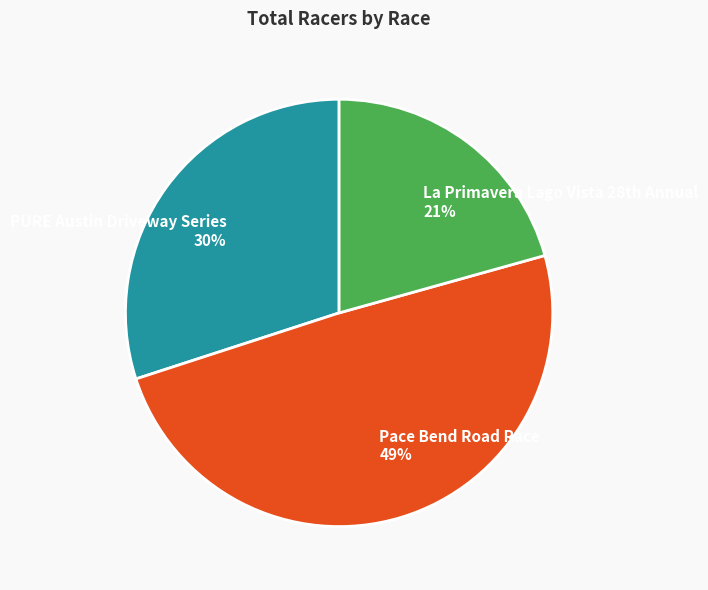

To the nearest percent, what is the average slice percentage?

33%